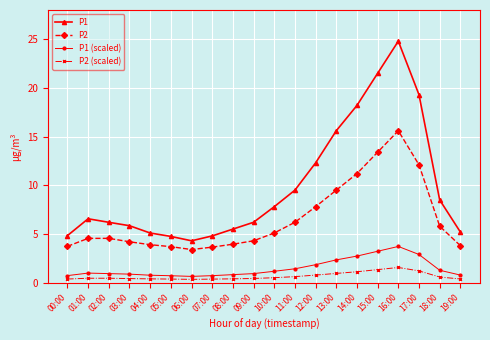

What is the minimum value for P1?

4.3